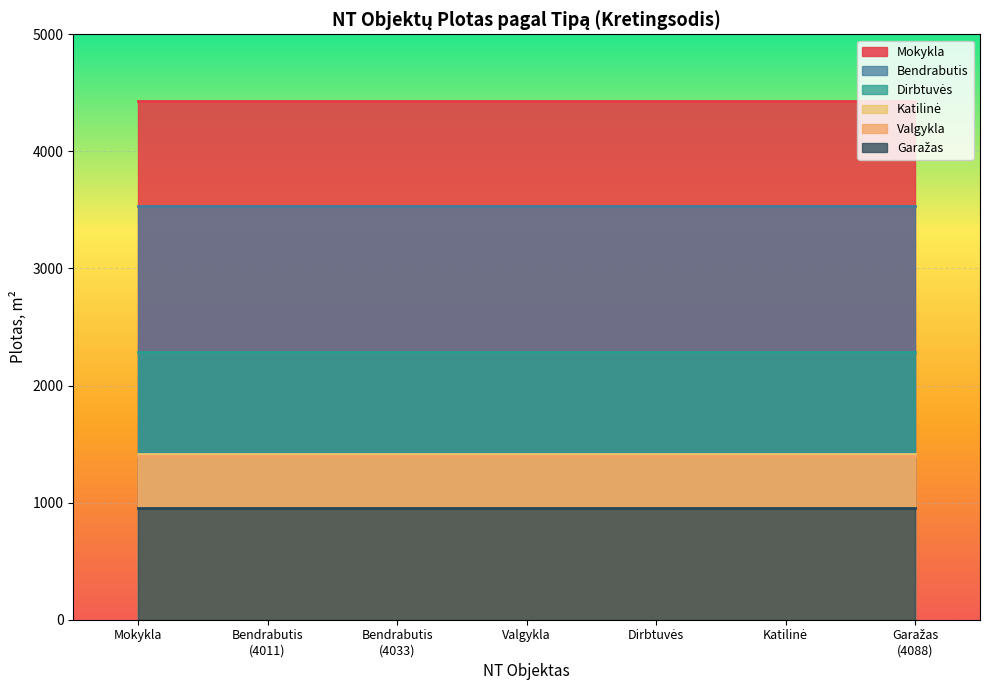

Reading right to left, what are all the values shown in this chart?

Mokykla: 4428.4	4428.4	4428.4	4428.4	4428.4	4428.4	4428.4
Bendrabutis: 3533.4	3533.4	3533.4	3533.4	3533.4	3533.4	3533.4
Dirbtuvės: 2290.6	2290.6	2290.6	2290.6	2290.6	2290.6	2290.6
Katilinė: 1418.2	1418.2	1418.2	1418.2	1418.2	1418.2	1418.2
Valgykla: 1399.2	1399.2	1399.2	1399.2	1399.2	1399.2	1399.2
Garažas: 955.9	955.9	955.9	955.9	955.9	955.9	955.9